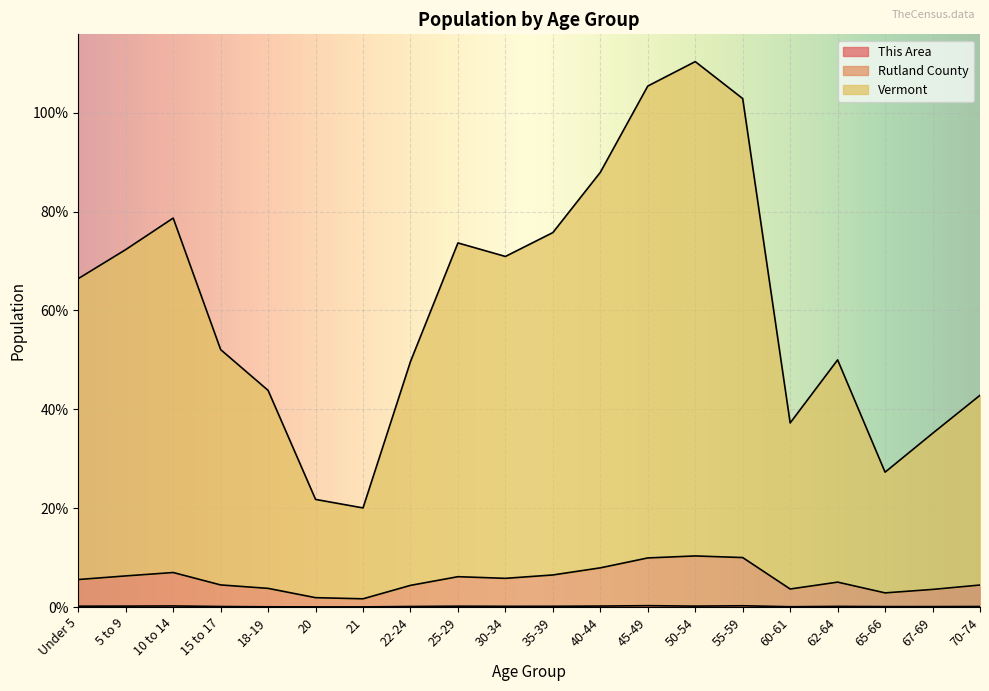

How many lines are shown in the chart?

3